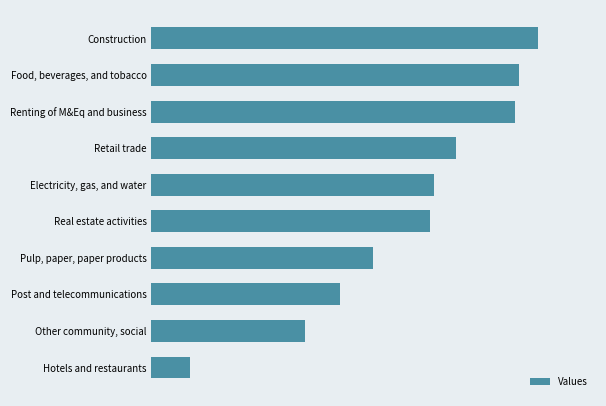

List the labels in order of value, largest first.

Construction, Food, beverages, and tobacco, Renting of M&Eq and business, Retail trade, Electricity, gas, and water, Real estate activities, Pulp, paper, paper products, Post and telecommunications, Other community, social, Hotels and restaurants